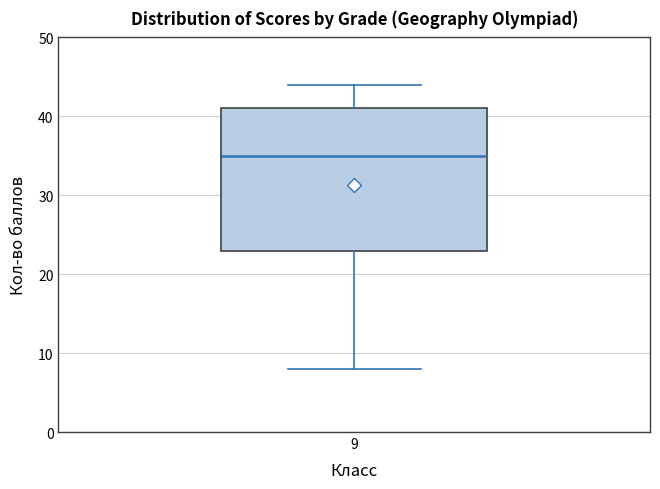

Where does the lower whisker of the box at x = 9 end on the y-axis? The values are not printed on the chart, so give them approximately, as read against the axis.

8